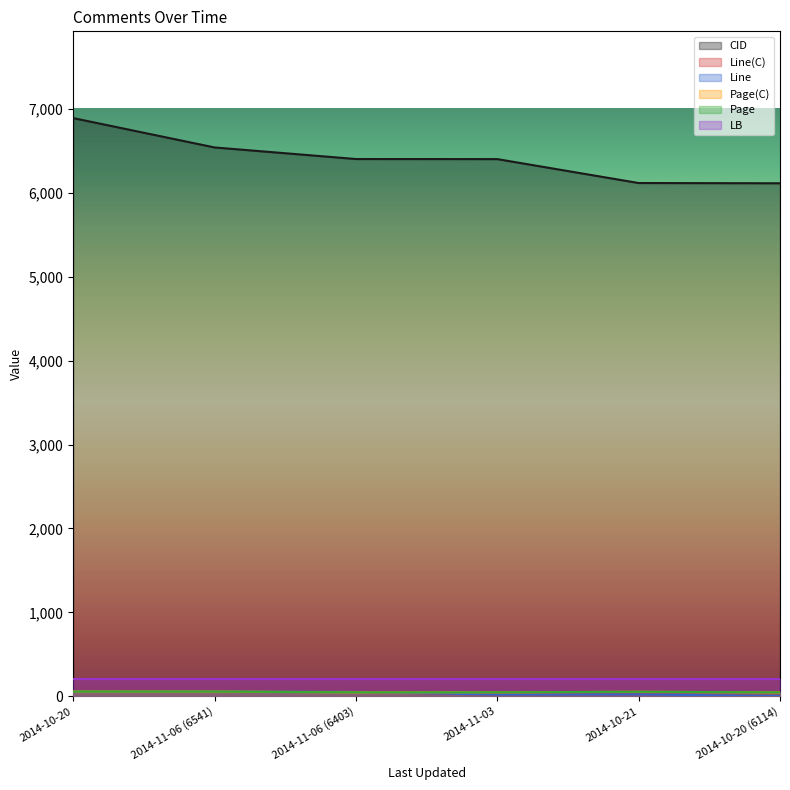

How many data points in CID are less than 6403?

3